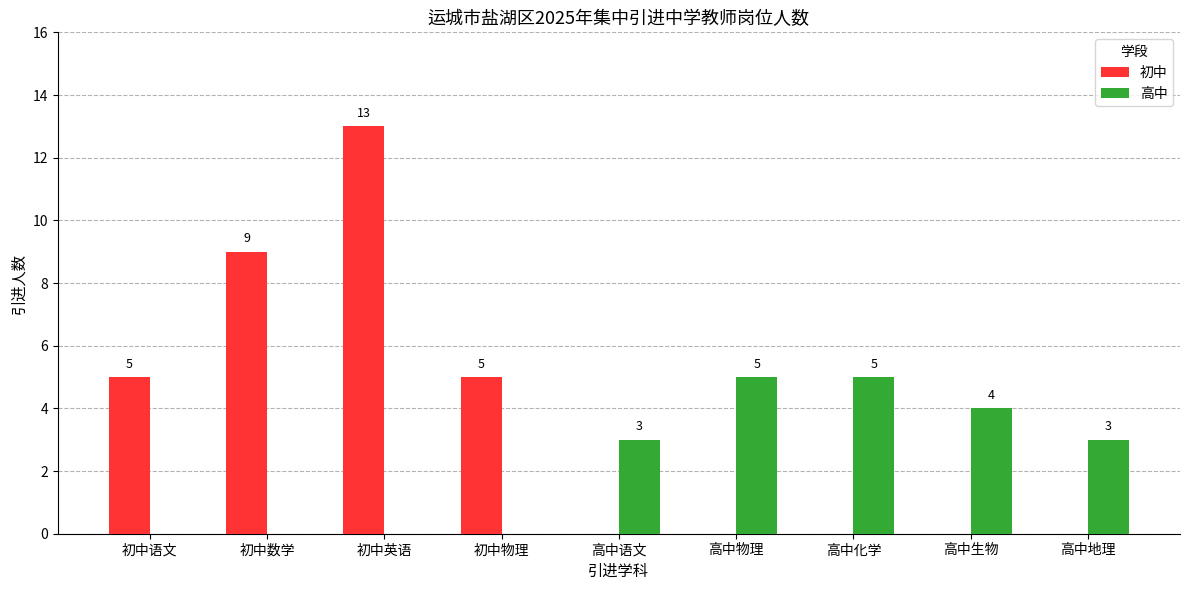

What are all the series names shown in the legend?

初中, 高中